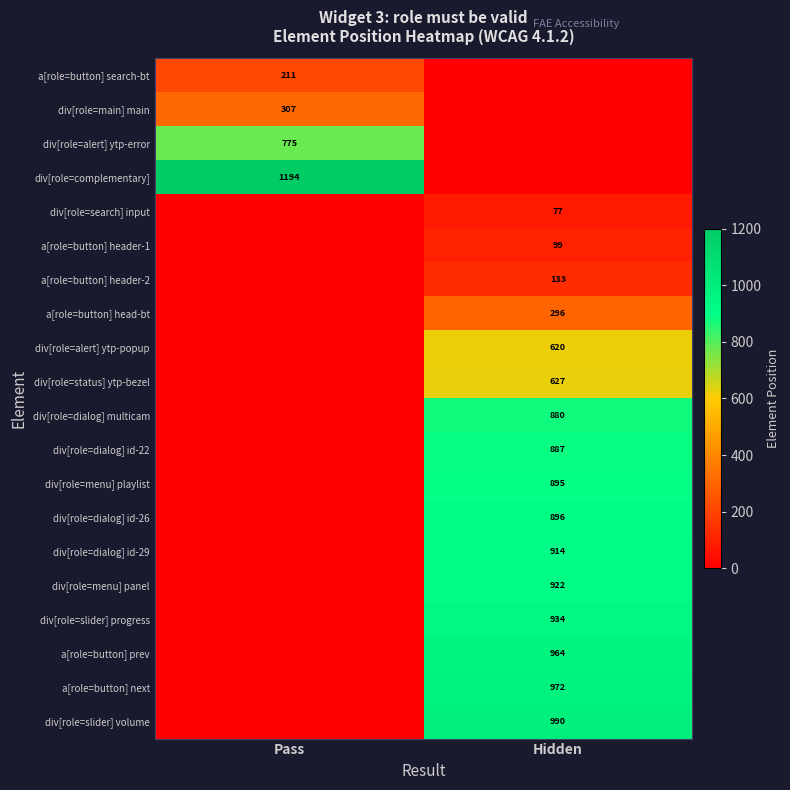

The div[role=dialog] multicam series shows 880 at Hidden. True or false?

True